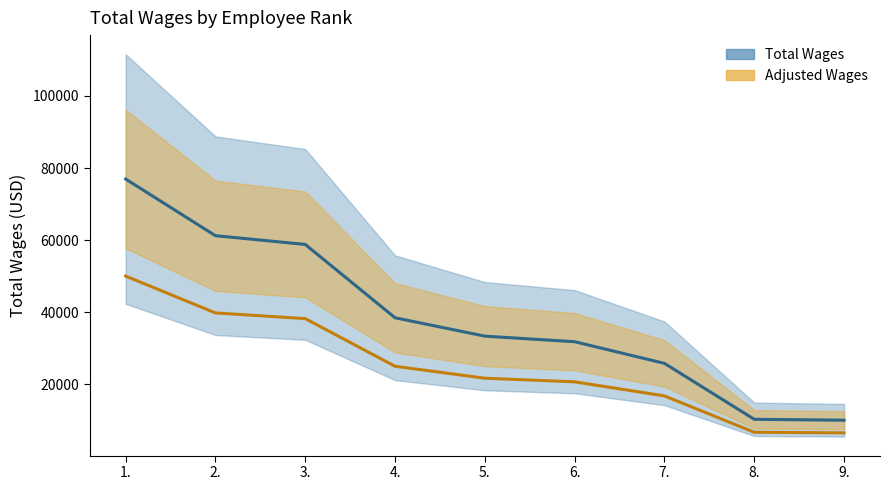

True or false: Total Wages and Adjusted Wages cross at least once.

False